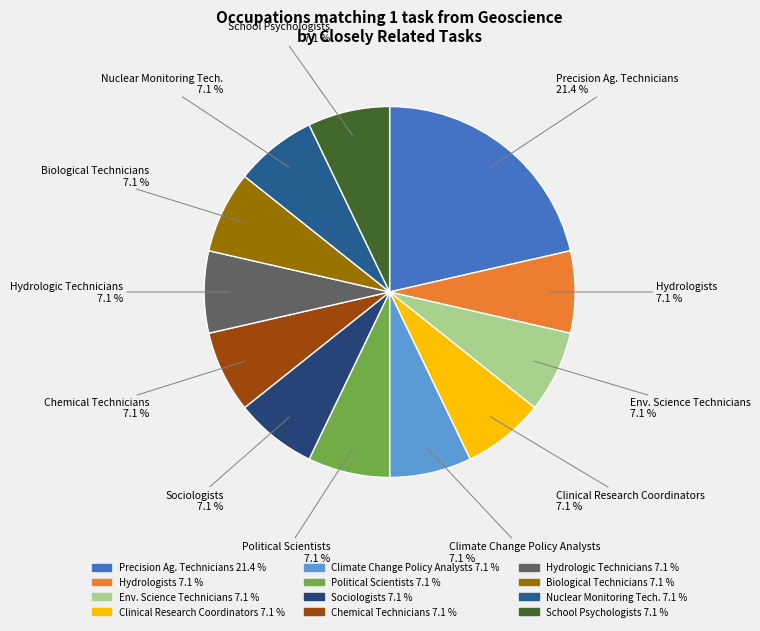

What percentage is NOT represented by Sociologists 7.1 %?

92.9%